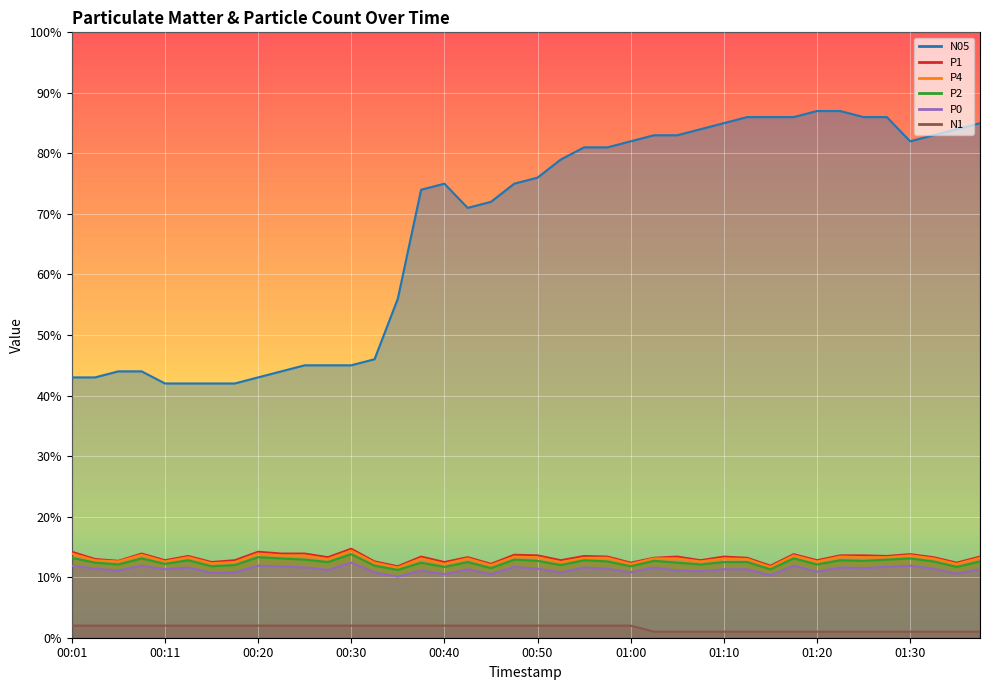

The value of P1 at 00:11 is 20.4. True or false?

False